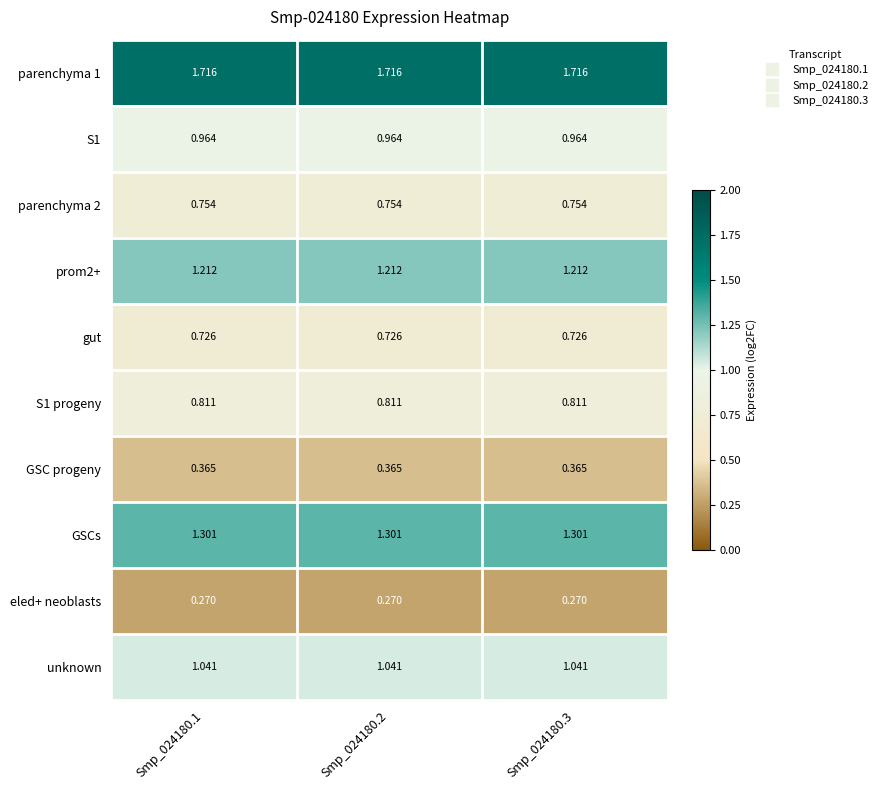

Reading left to right, transcribe all the data shown in this chart.

parenchyma 1: Smp_024180.1=1.7	Smp_024180.2=1.7	Smp_024180.3=1.7
S1: Smp_024180.1=1.0	Smp_024180.2=1.0	Smp_024180.3=1.0
parenchyma 2: Smp_024180.1=0.8	Smp_024180.2=0.8	Smp_024180.3=0.8
prom2+: Smp_024180.1=1.2	Smp_024180.2=1.2	Smp_024180.3=1.2
gut: Smp_024180.1=0.7	Smp_024180.2=0.7	Smp_024180.3=0.7
S1 progeny: Smp_024180.1=0.8	Smp_024180.2=0.8	Smp_024180.3=0.8
GSC progeny: Smp_024180.1=0.4	Smp_024180.2=0.4	Smp_024180.3=0.4
GSCs: Smp_024180.1=1.3	Smp_024180.2=1.3	Smp_024180.3=1.3
eled+ neoblasts: Smp_024180.1=0.3	Smp_024180.2=0.3	Smp_024180.3=0.3
unknown: Smp_024180.1=1.0	Smp_024180.2=1.0	Smp_024180.3=1.0